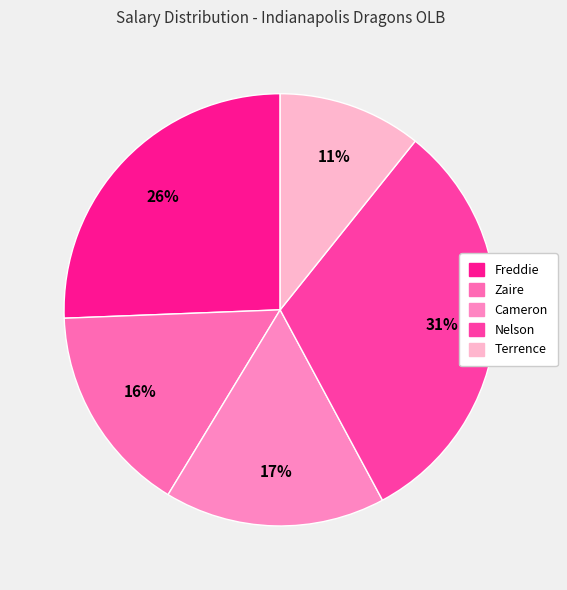

Which slice is the largest?

Nelson